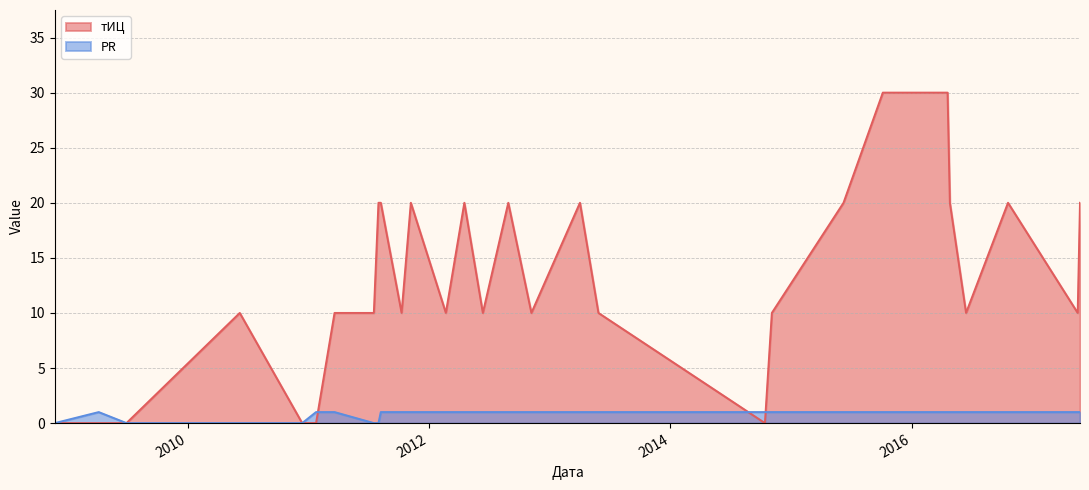

What are all the series names shown in the legend?

тИЦ, PR